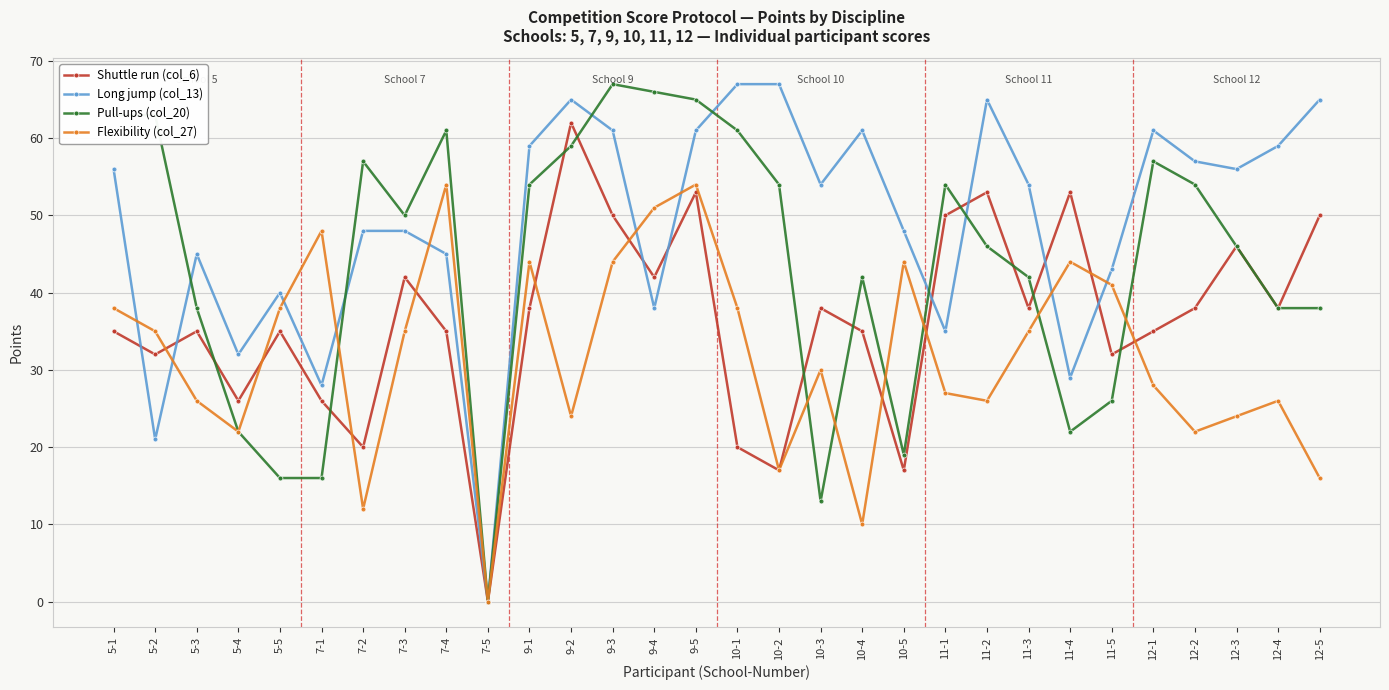

True or false: Flexibility (col_27) has a value of 38 at 5-1.

True